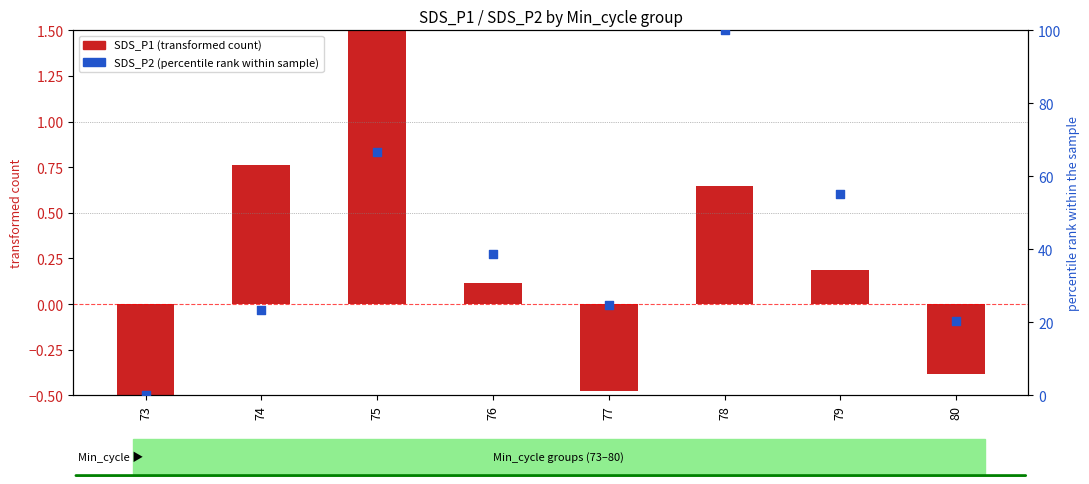

Which series reaches the minimum Y coordinate?

SDS_P1 (scaled)